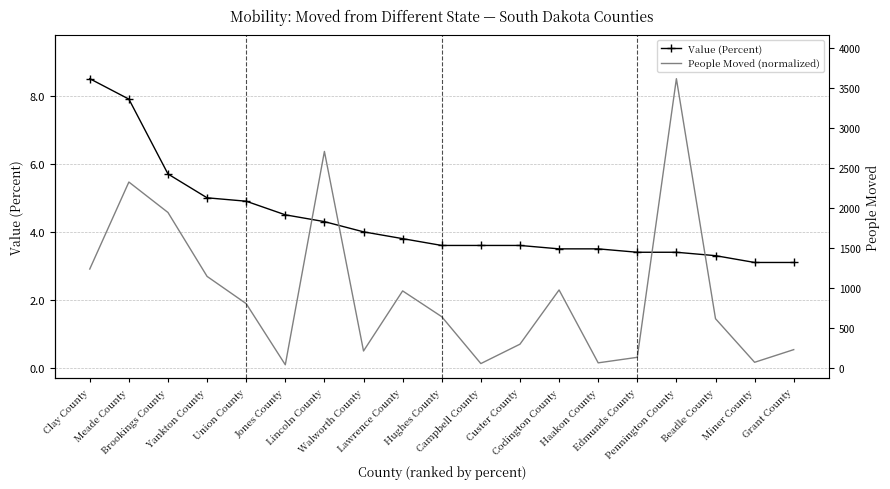

True or false: Value (Percent) has a value of 4.9 at Union County.

True